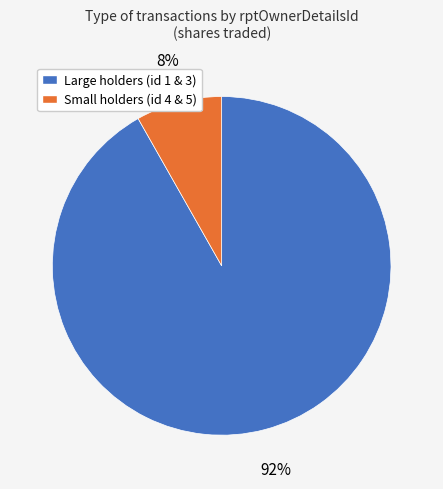

How many segments does this pie chart have?

2